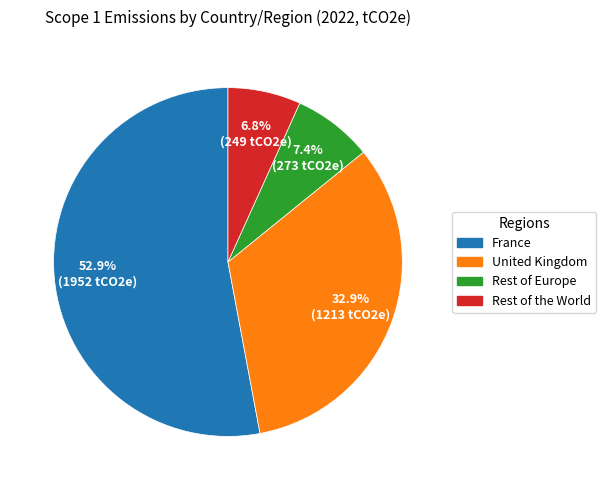

To the nearest percent, what is the difference between the largest and smallest slice percentages?

46%